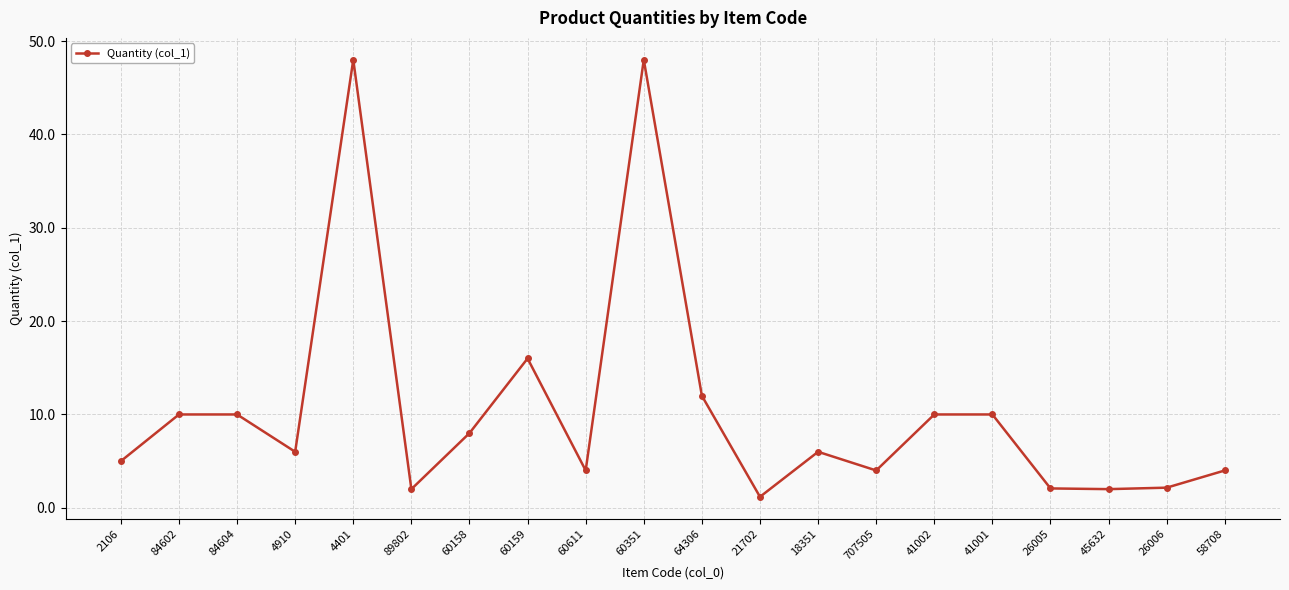

Between 707505 and 41001, which is larger?

41001